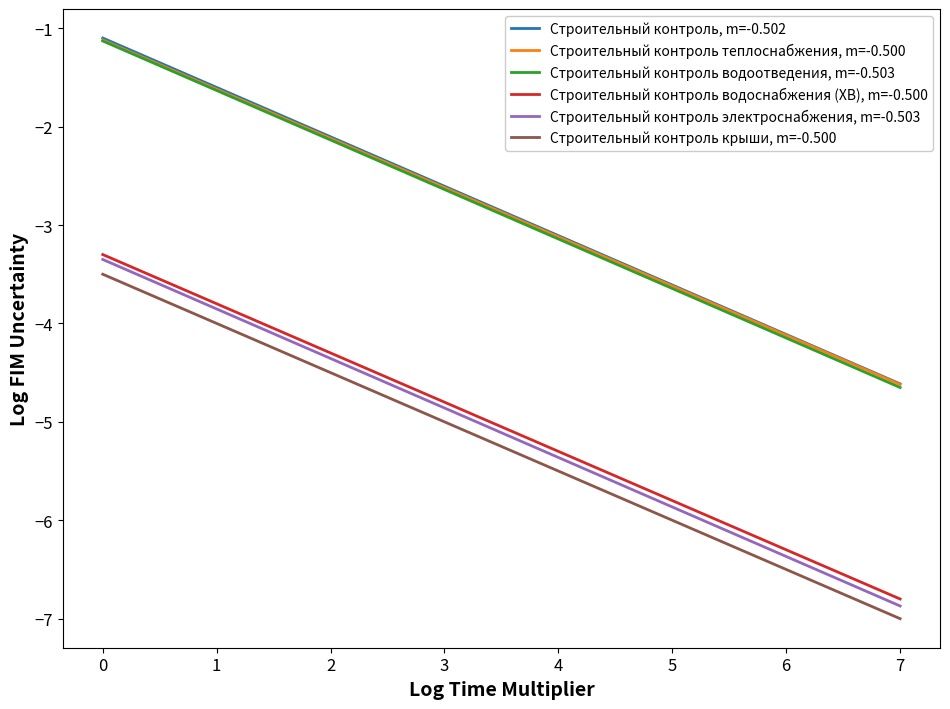

Which label corresponds to the smallest value in the chart?

7